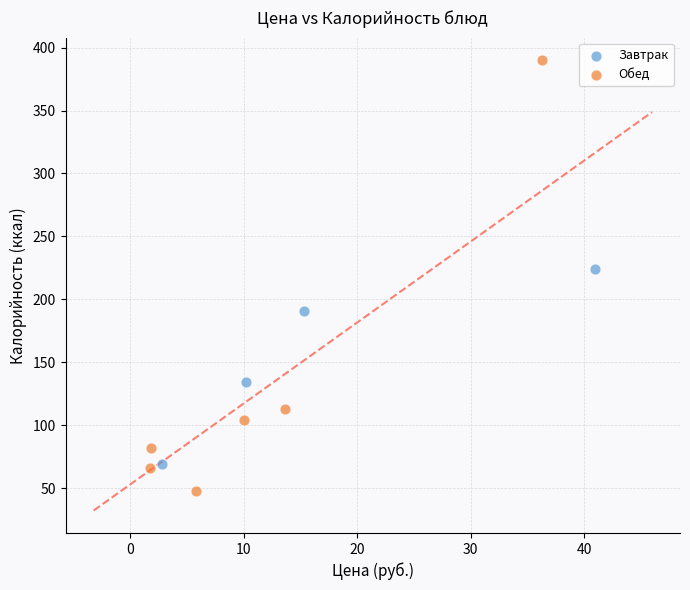

What are all the series names shown in the legend?

Завтрак, Обед